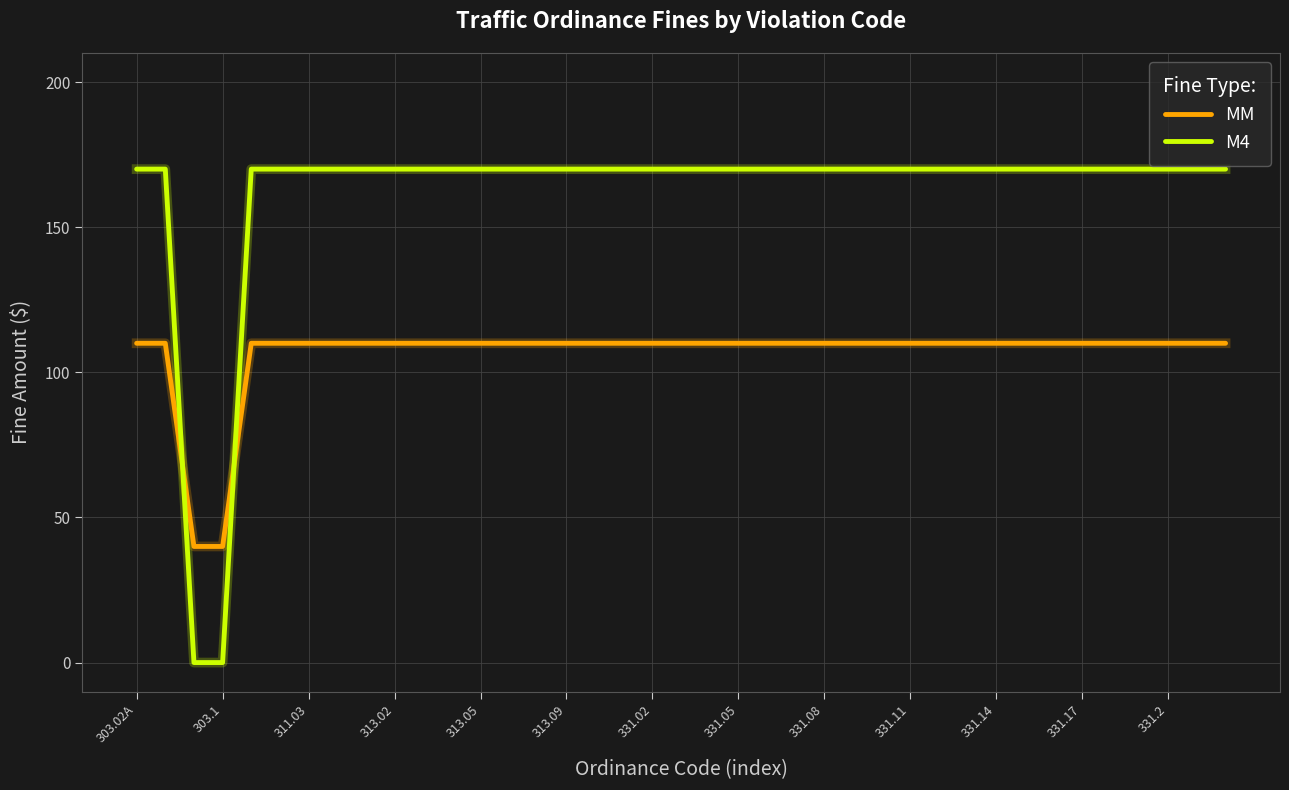

What is the maximum value shown in the chart?

170